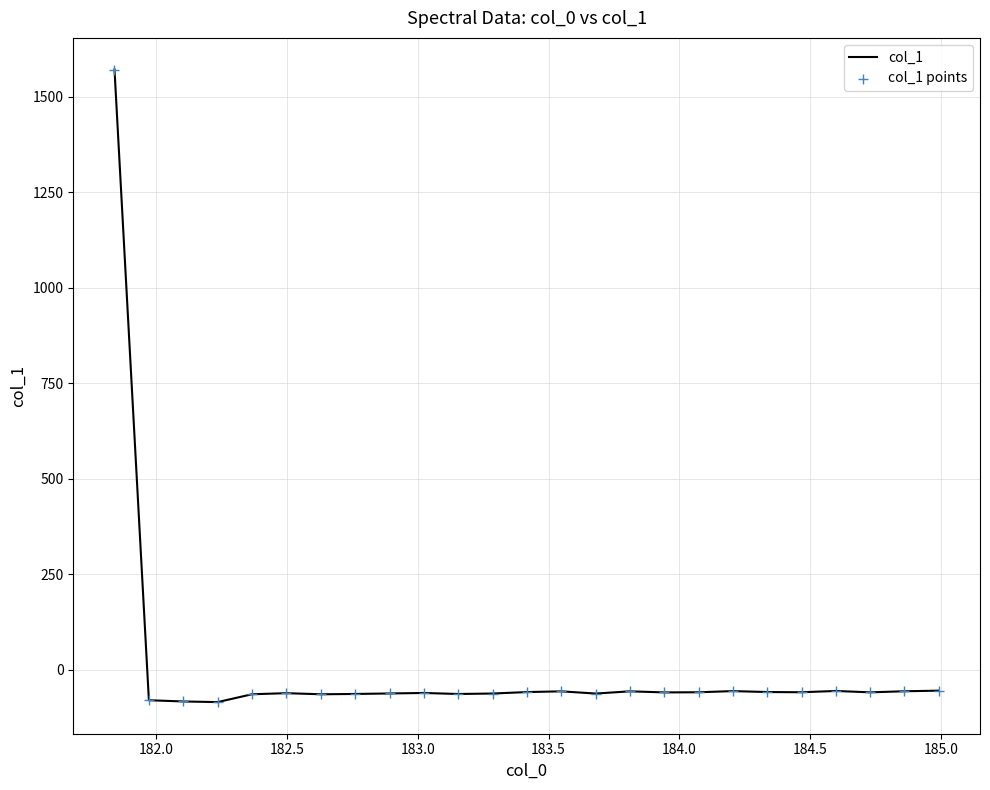

What is the smallest value displayed?

-84.3